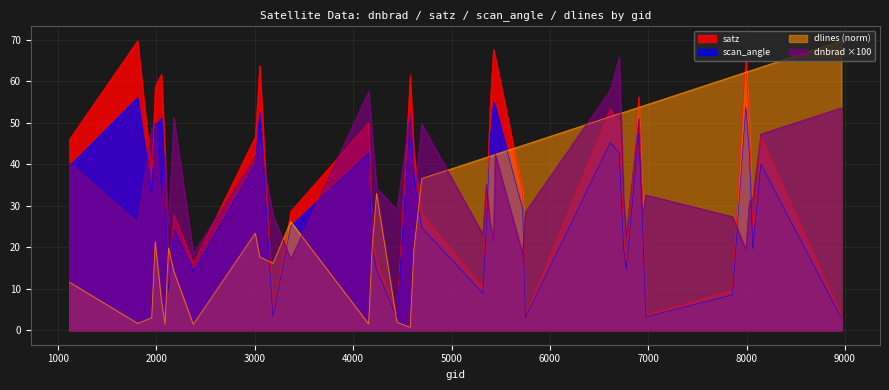

At which category is the sum across all series the highest?

6704